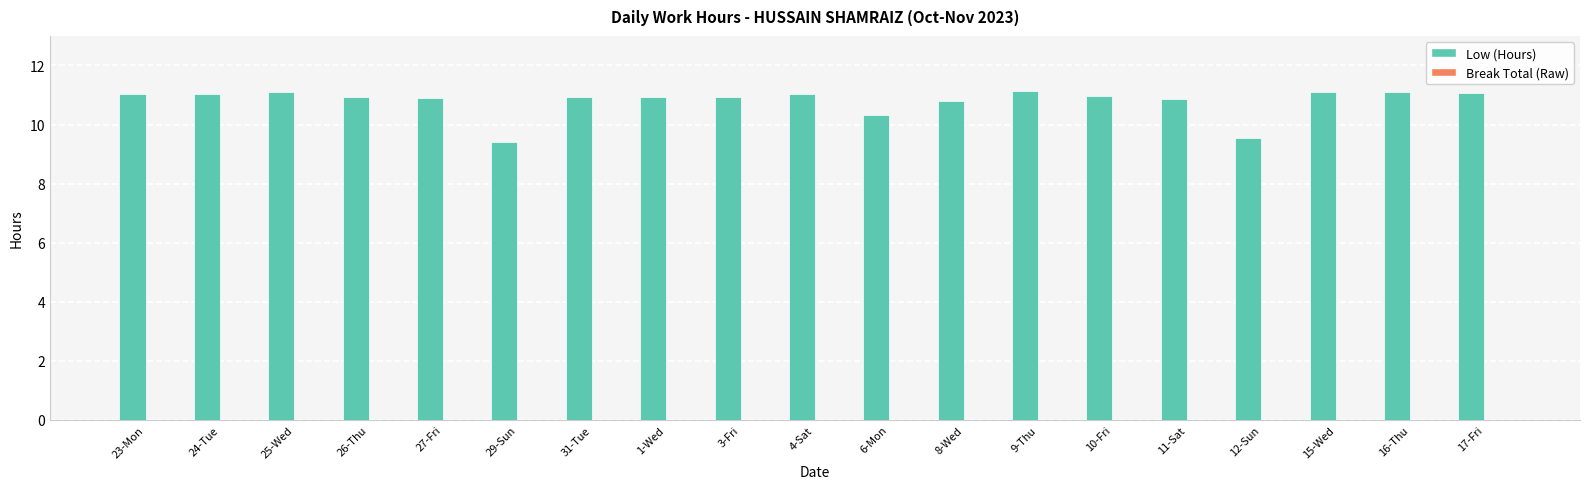

What is the sum of the values at 4-Sat and 16-Thu?

22.1